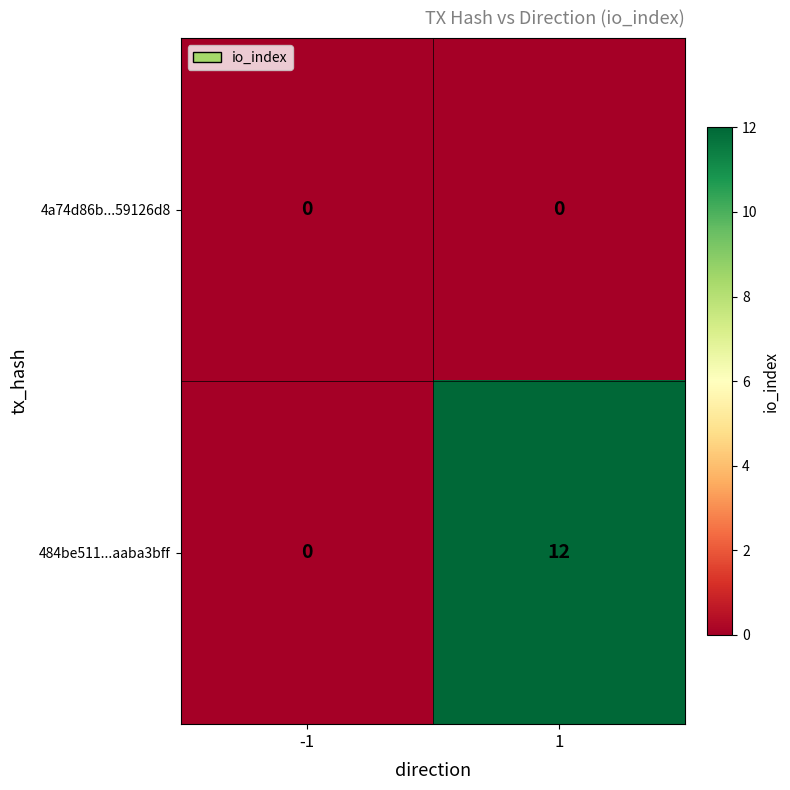

True or false: 484be511...aaba3bff has a value of -6 at -1.

False